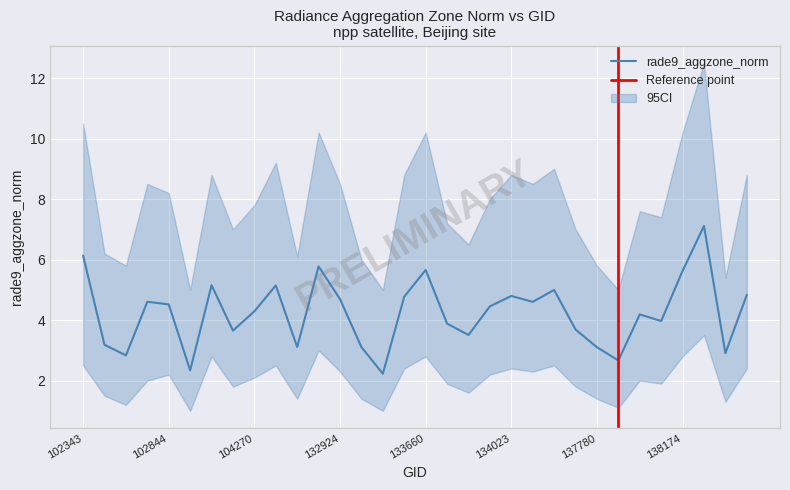

The ci_upper series shows 12.7 at 102835. True or false?

False